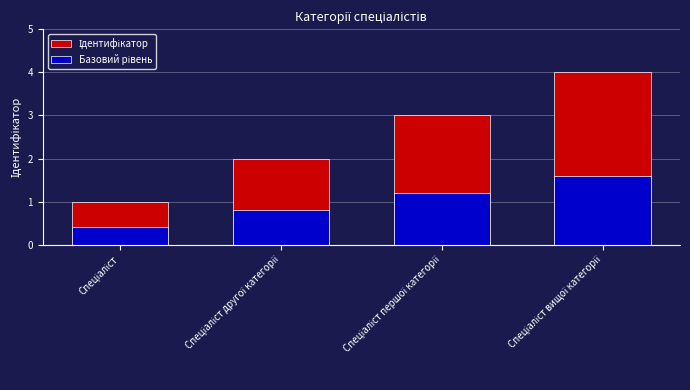

What is the difference between the maximum and second lowest values in the Ідентифікатор series?

2.0